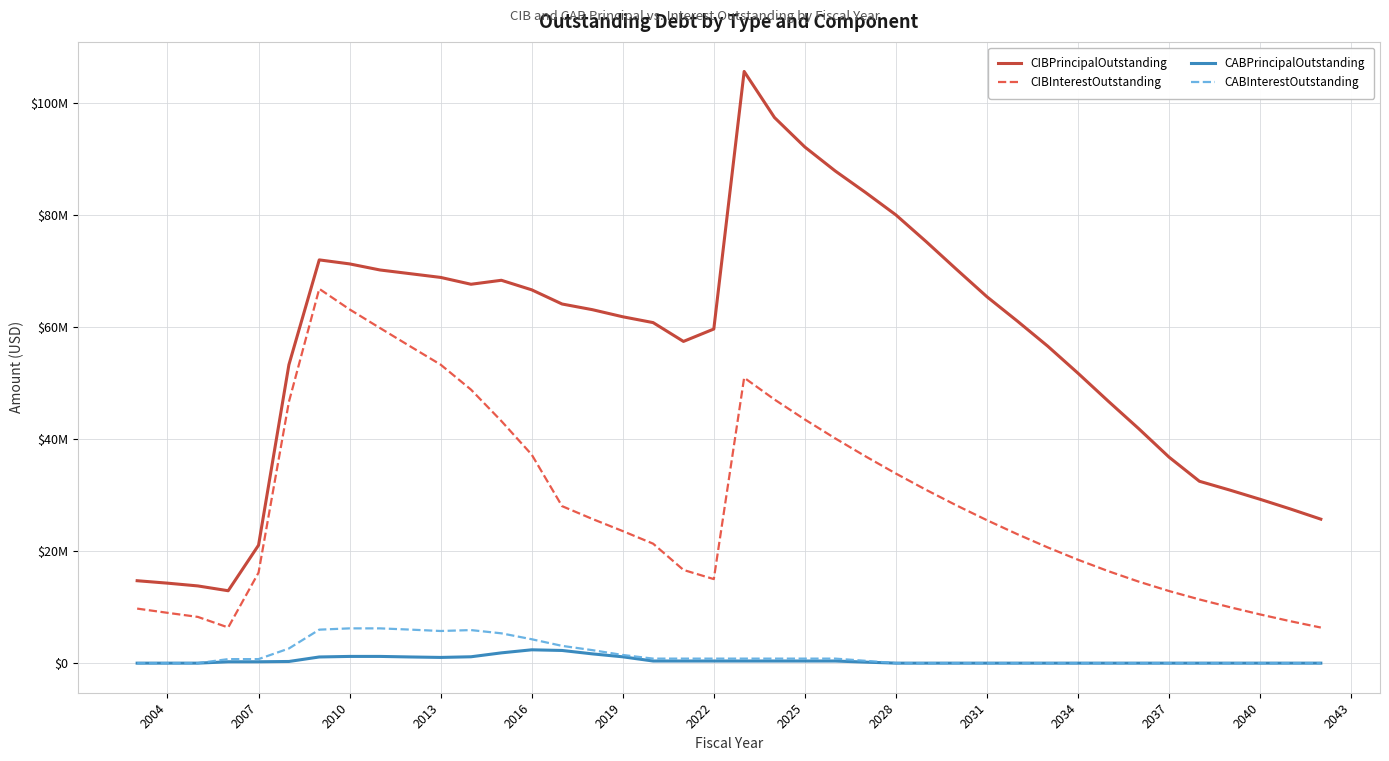

What are all the series names shown in the legend?

CIBPrincipalOutstanding, CIBInterestOutstanding, CABPrincipalOutstanding, CABInterestOutstanding